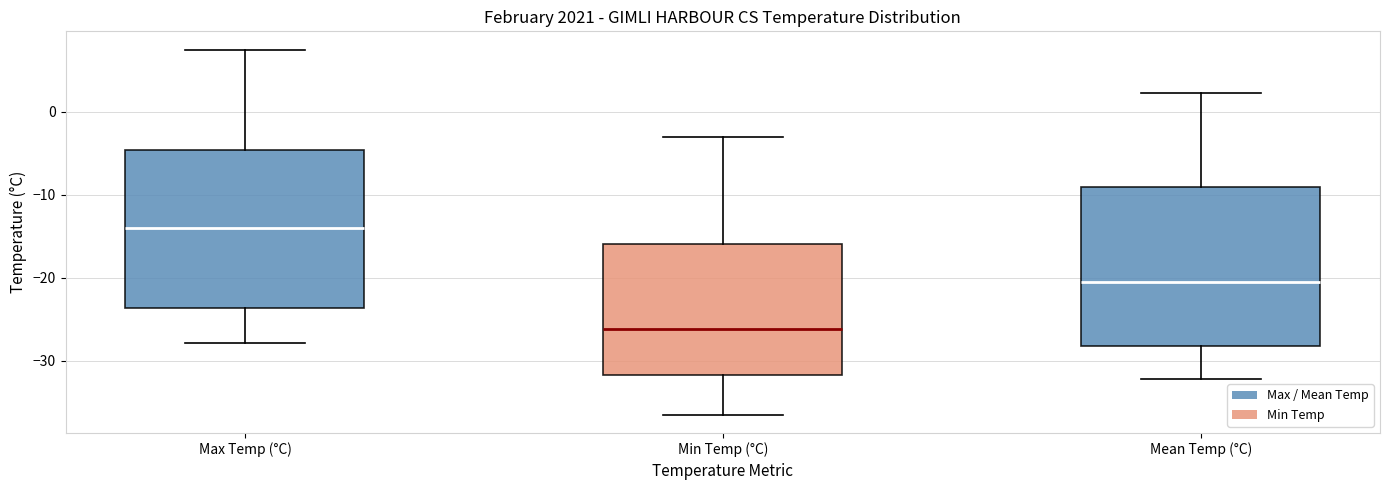

Which box's median line is the highest?

Max Temp (°C)